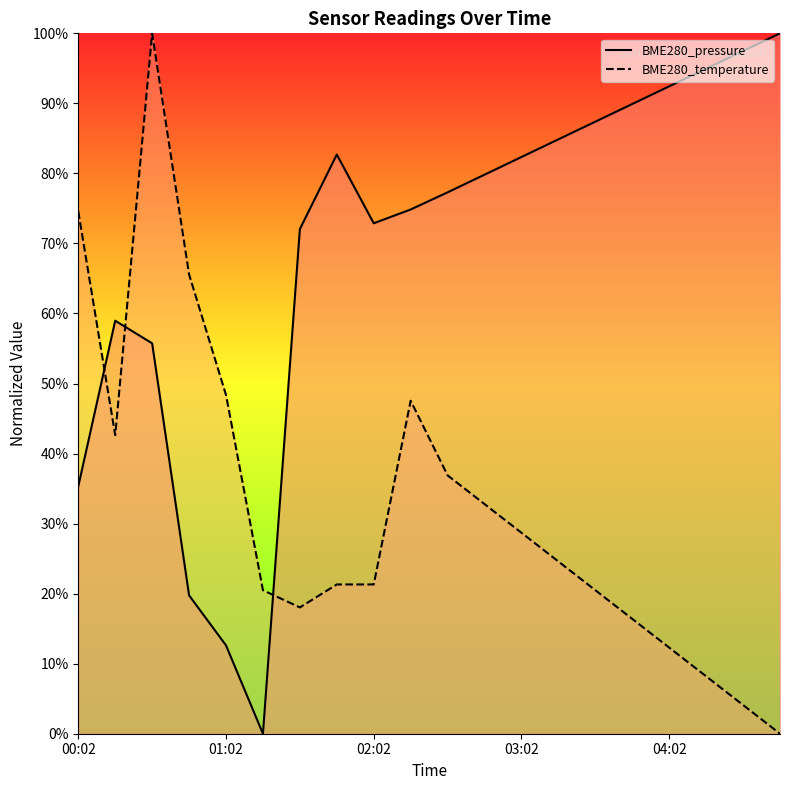

What is the sum of the BME280_temperature values at 04:47 and 03:02?

28.7